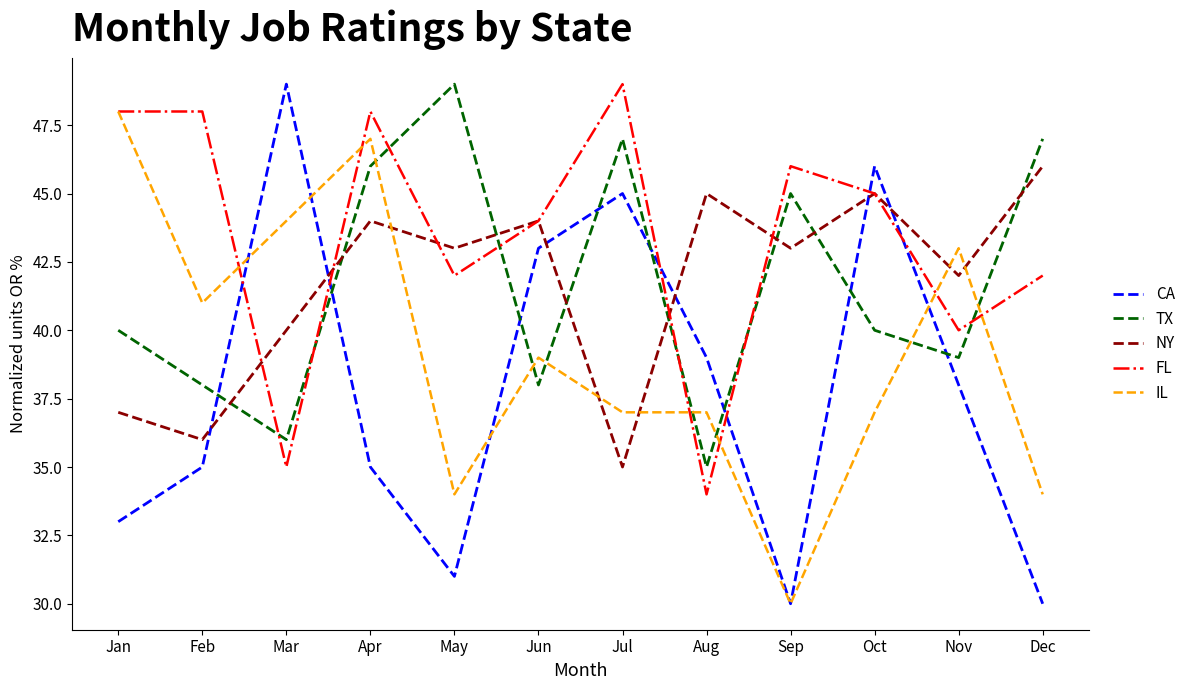

True or false: TX has a value of 22 at Aug.

False